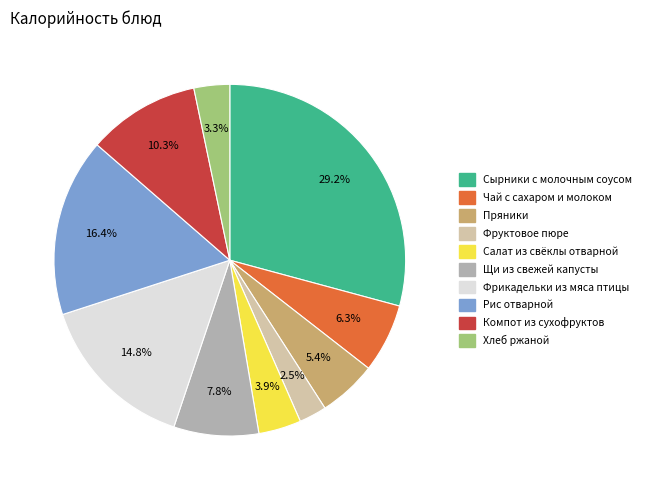

To the nearest percent, what is the combined percentage of Фрикадельки из мяса птицы and Хлеб ржаной?

18%